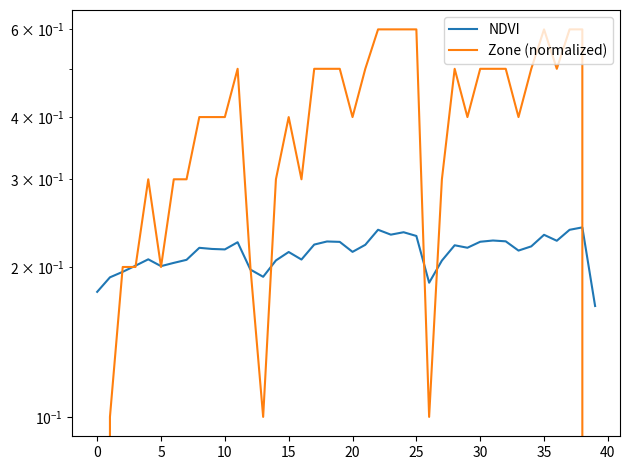

Which category has the lowest value in the NDVI series?

39